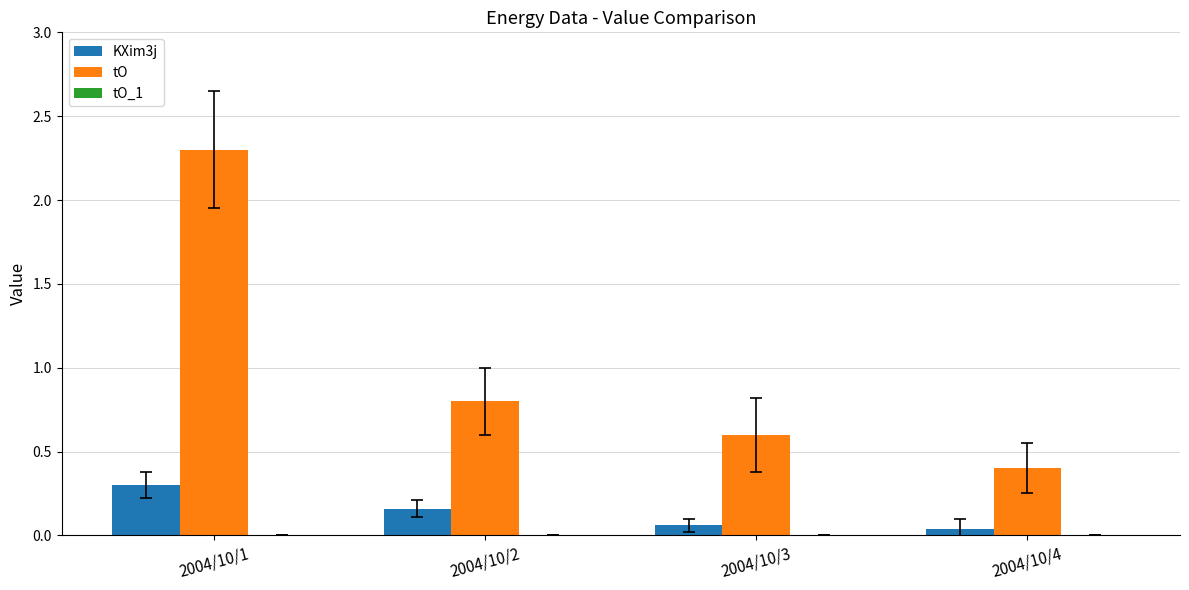

At which category does the chart reach its peak across all series?

2004/10/1